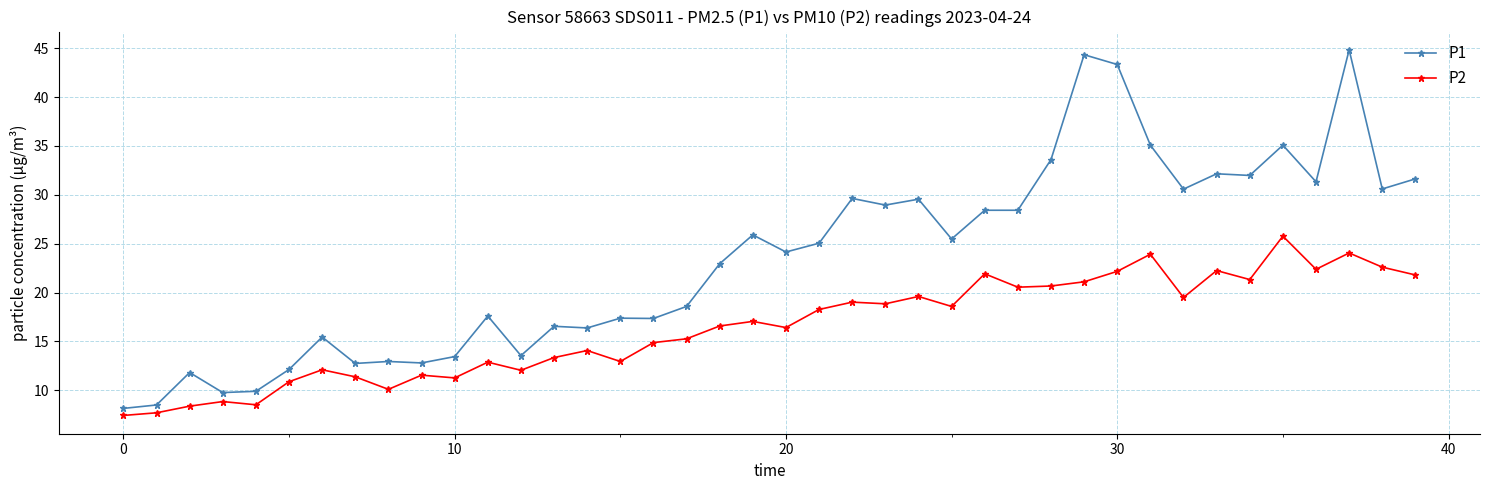

Which series has the largest range (max minus min)?

P1